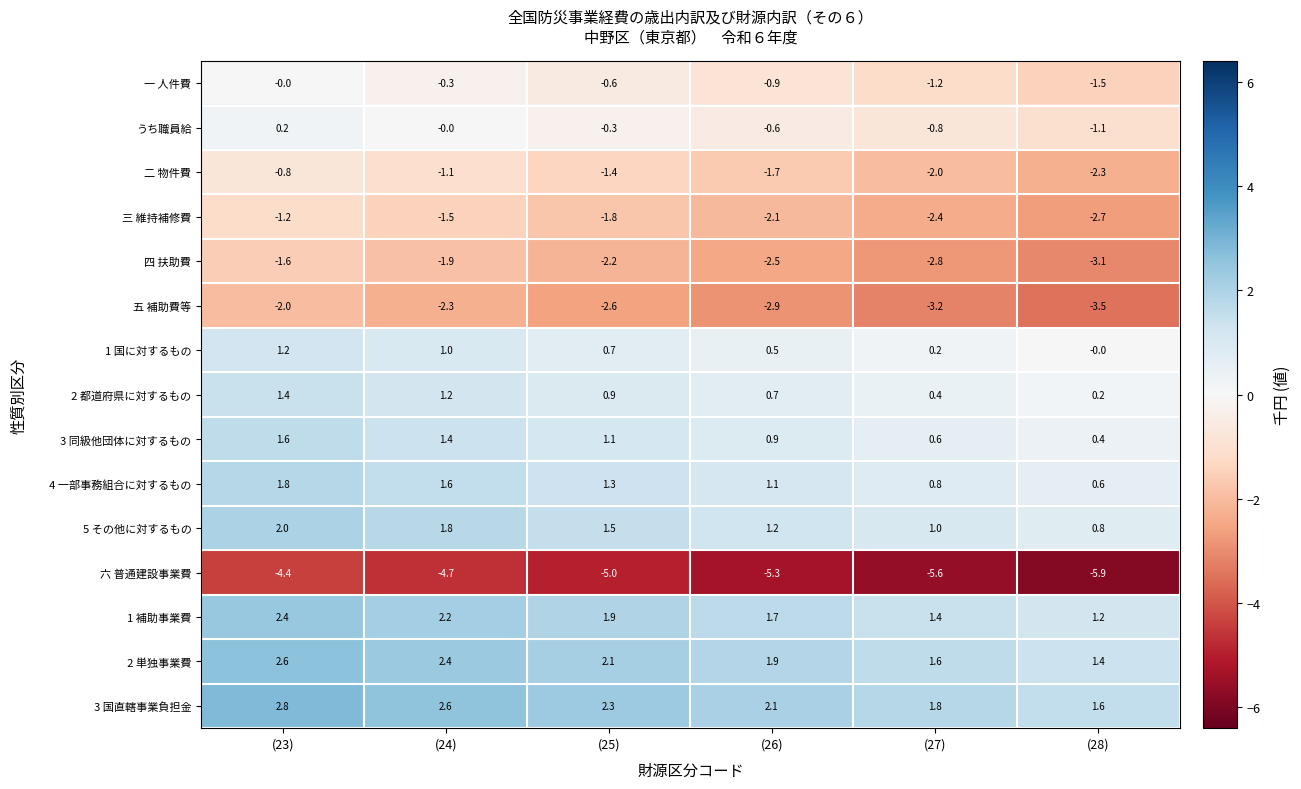

Rank the categories by 一 人件費 value from highest to lowest.

(23), (24), (25), (26), (27), (28)